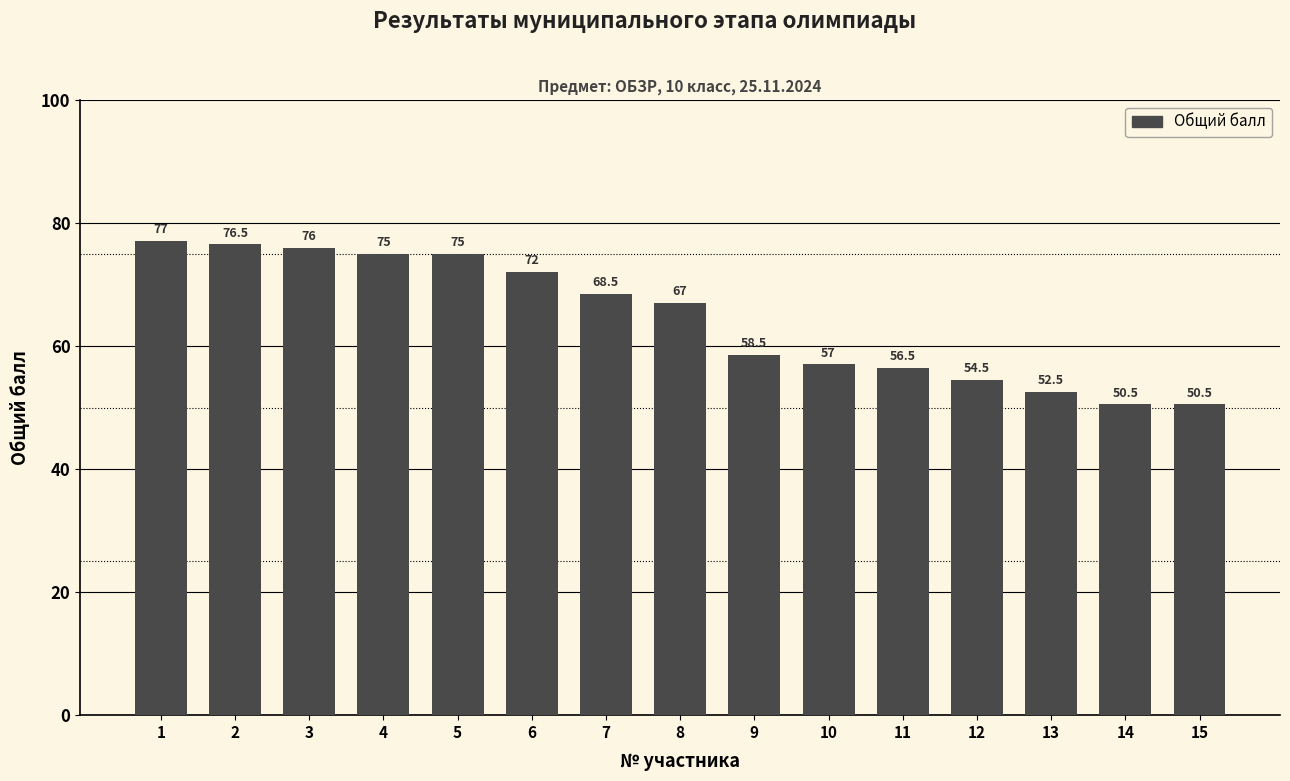

Reading right to left, extract all data points from this chart.

15=50.5	14=50.5	13=52.5	12=54.5	11=56.5	10=57.0	9=58.5	8=67.0	7=68.5	6=72.0	5=75.0	4=75.0	3=76.0	2=76.5	1=77.0